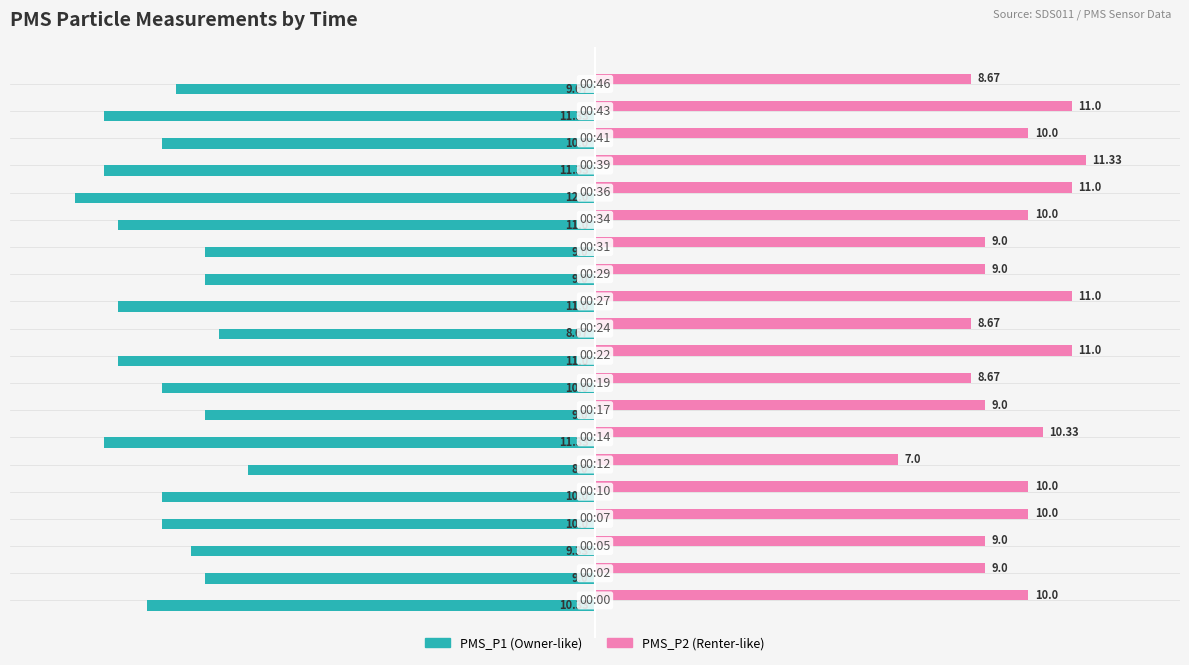

How many series are shown in this chart?

2